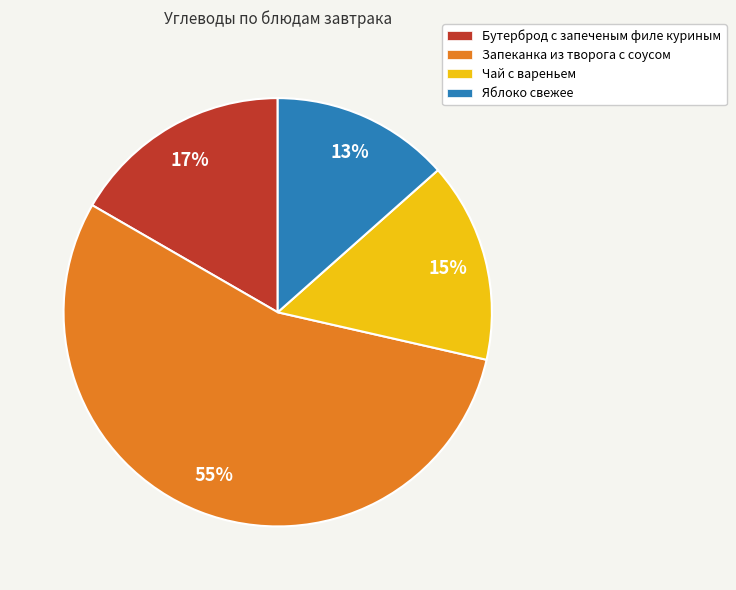

Is Запеканка из творога с соусом the majority of the pie?

Yes